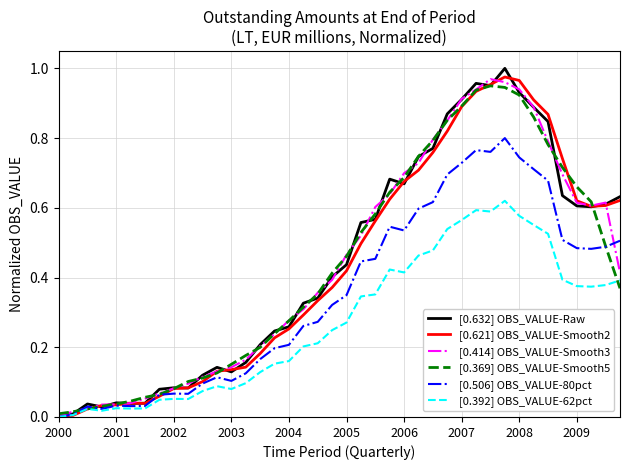

How many lines are shown in the chart?

6